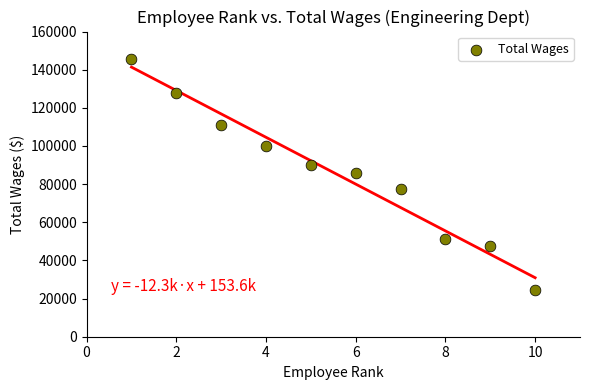

What is the average X value?

6